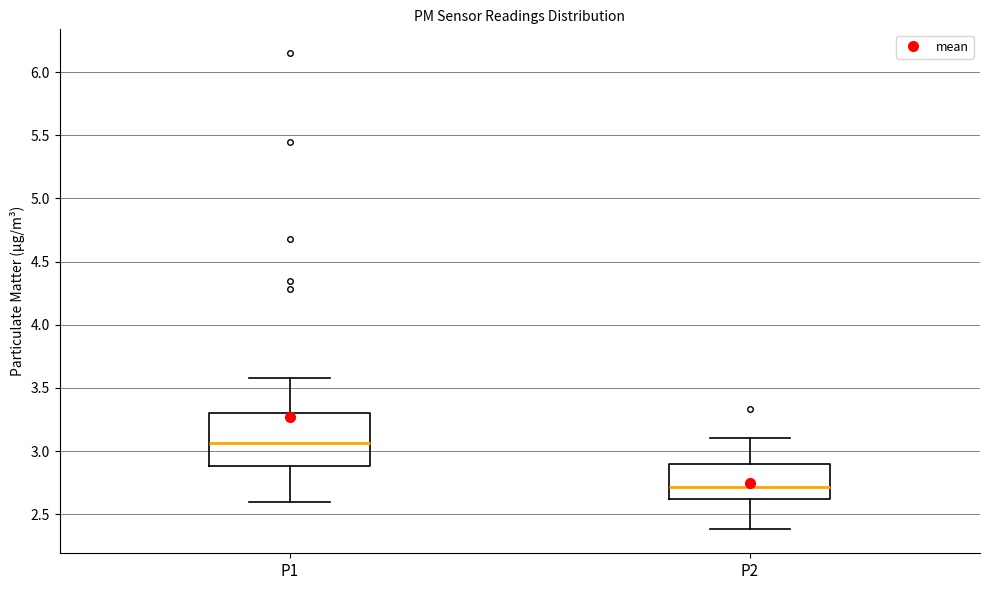

Reading left to right, transcribe this box plot: for each box, give where its median line is, the range the box spans, and where its two whiskers end, as read against the y-axis. The values are not printed on the chart, so give them approximately, as read against the axis.

P1: median 3.05, box 2.90 to 3.30, whiskers 2.60 to 3.60
P2: median 2.70, box 2.60 to 2.90, whiskers 2.40 to 3.10